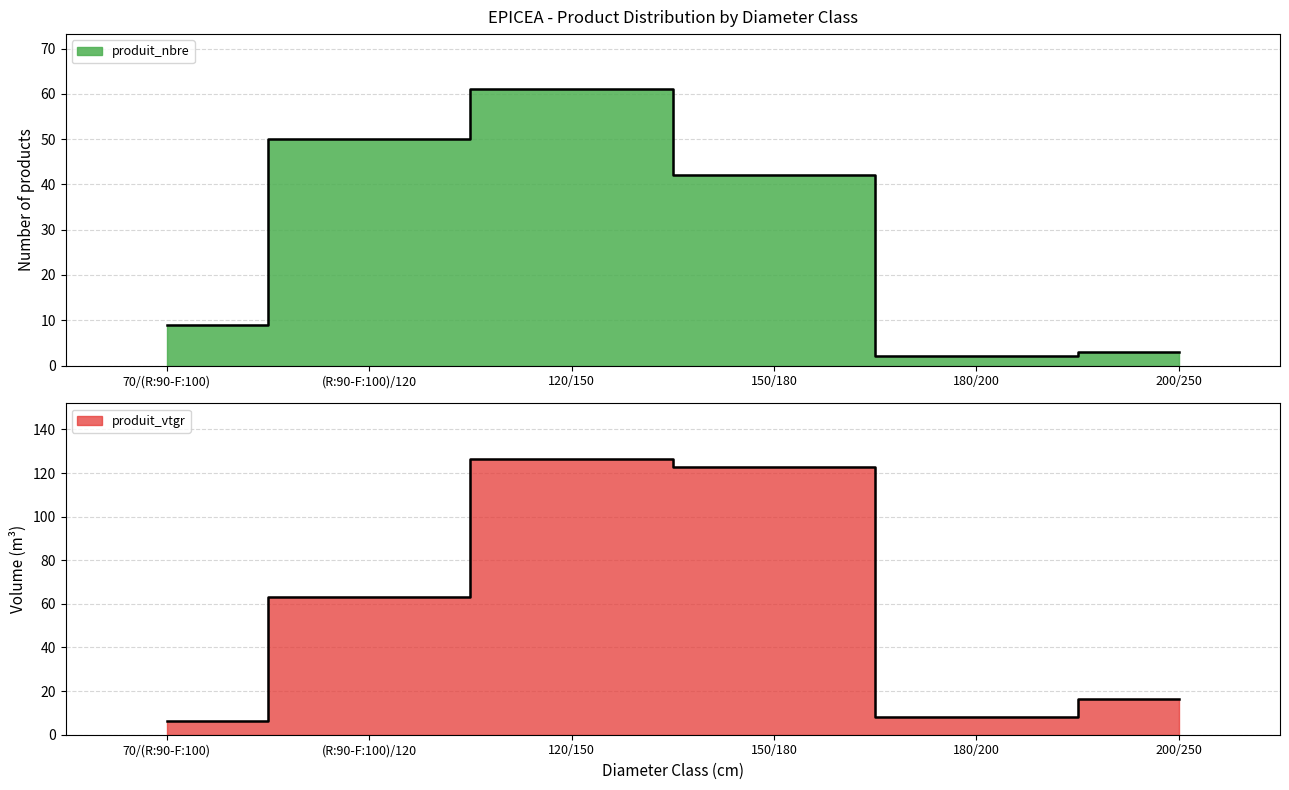

The produit_nbre series shows 3.0 at 200/250. True or false?

True